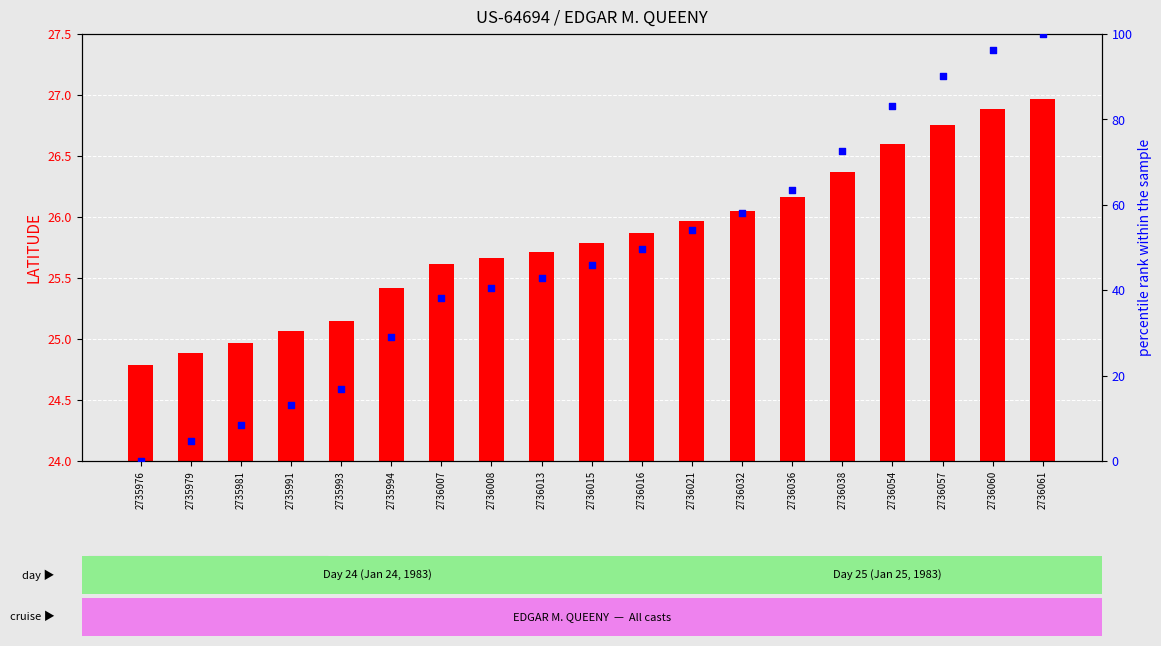

Which series has the largest Y range (max minus min)?

normalized % rank